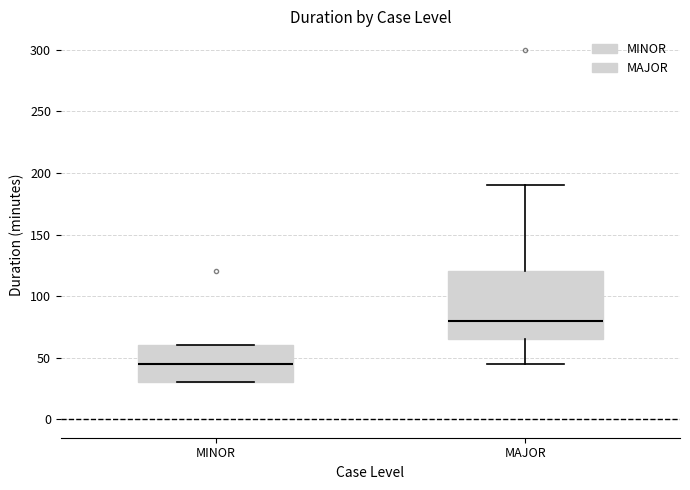

Comparing the boxes themselves (not the whiskers), which one is the tallest?

MAJOR